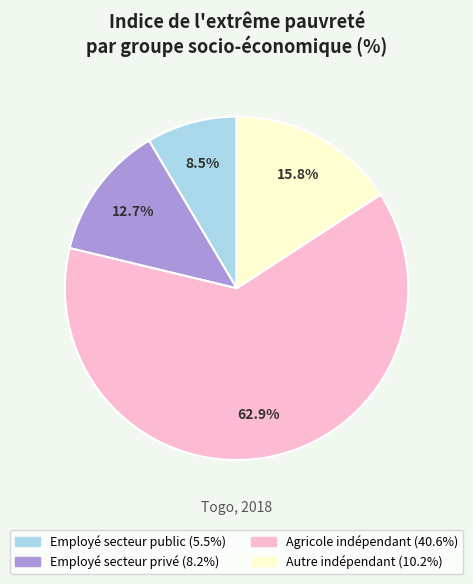

Count the number of slices in the pie.

4